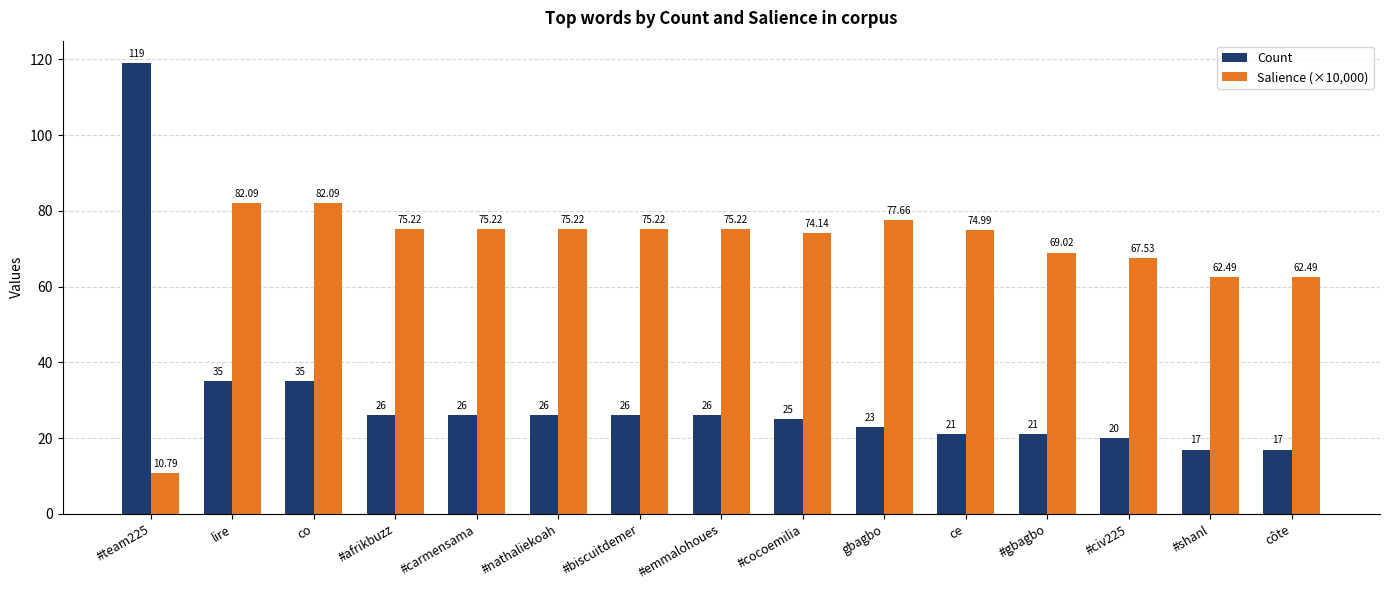

What is the total value across all series at gbagbo?

100.7